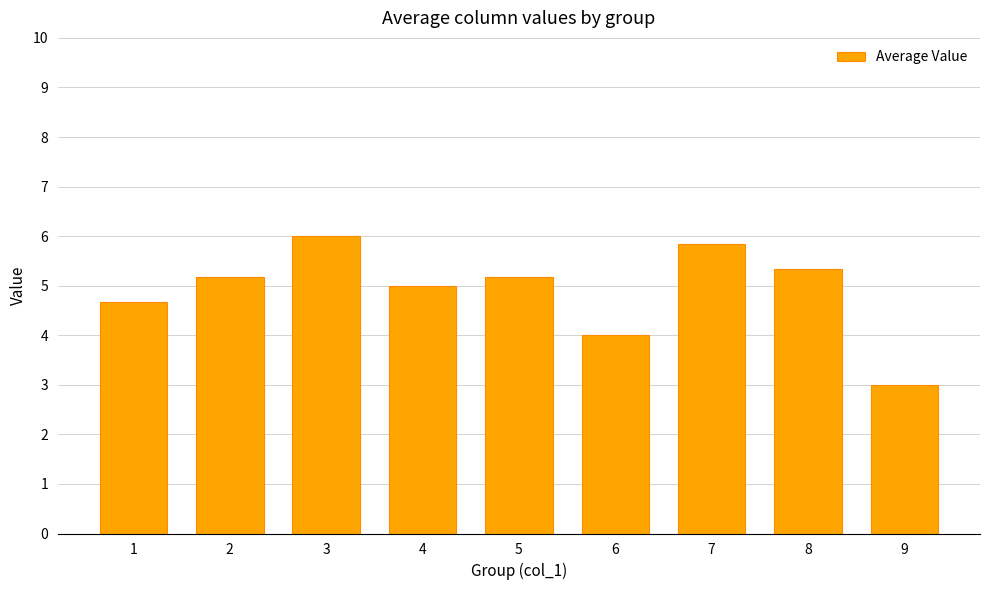

What is the sum of all values?

44.2